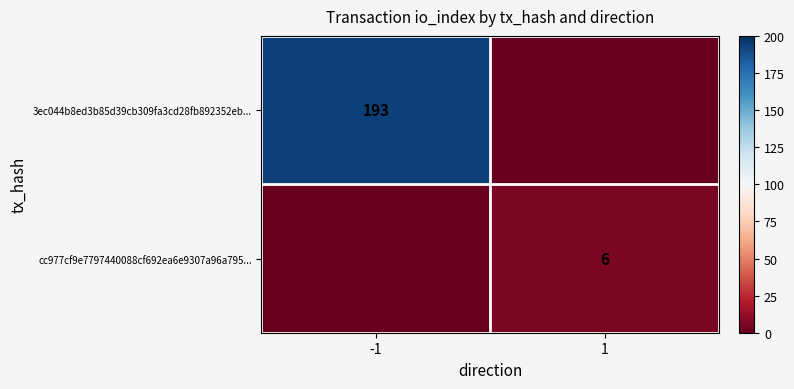

The value of cc977cf9e7797440088cf692ea6e9307a96a795... at 1 is 10. True or false?

False